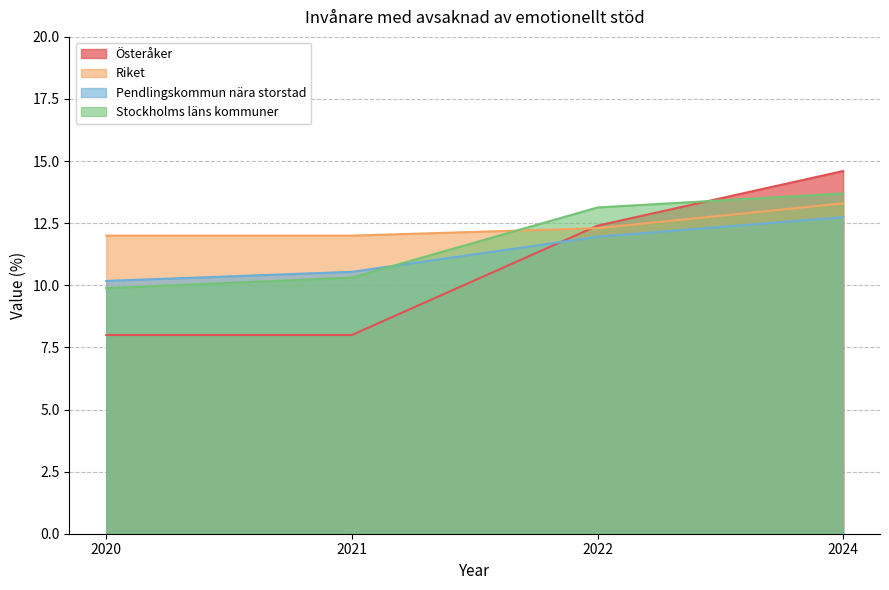

Between 2020 and 2021, which series saw the biggest shift?

Stockholms läns kommuner